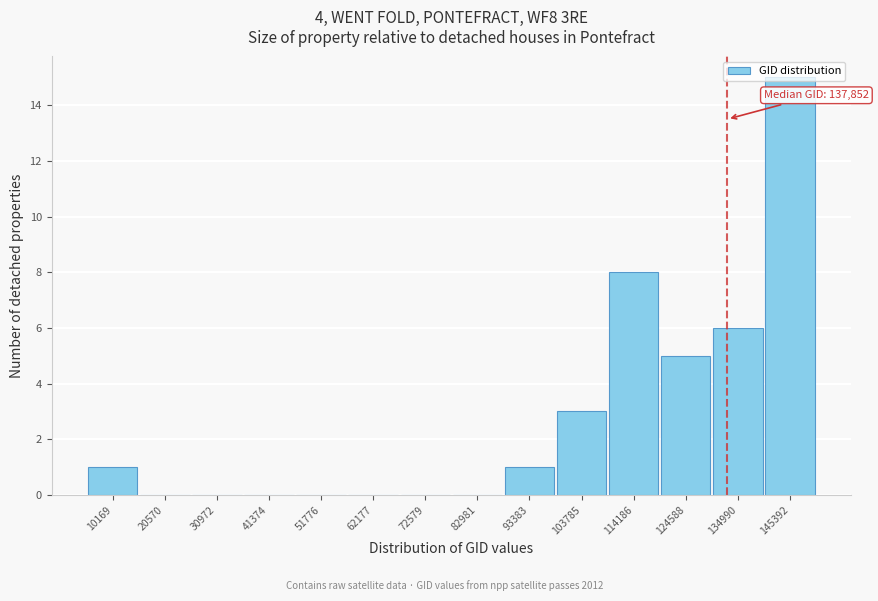

What is the approximate value at 103785?

3